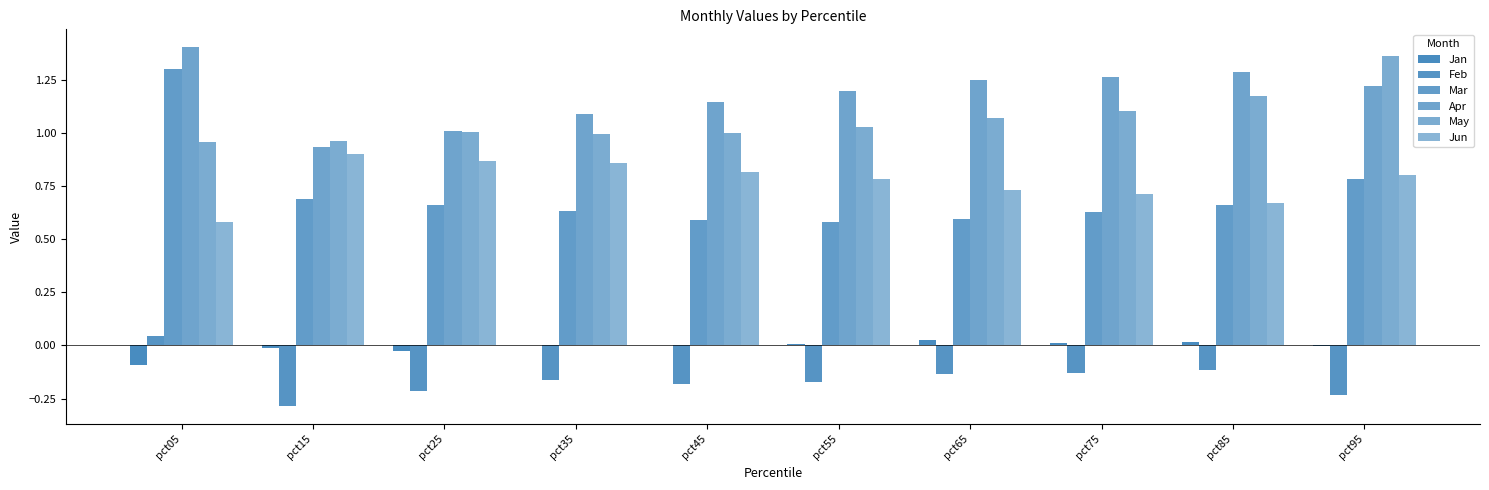

What is the difference between the highest and lowest values at pct65?

1.4